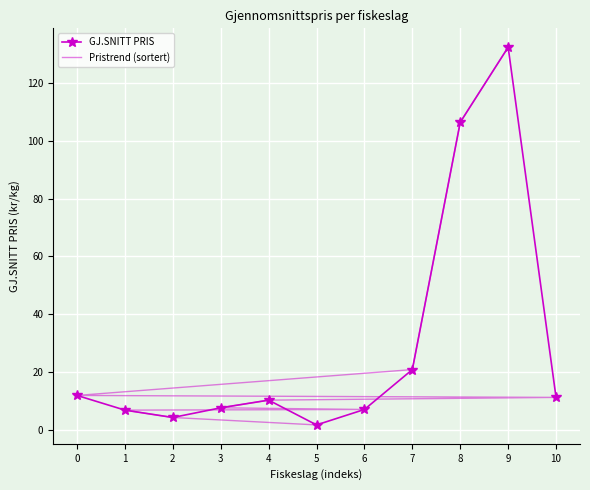

What is the sum of all GJ.SNITT PRIS values?

320.2